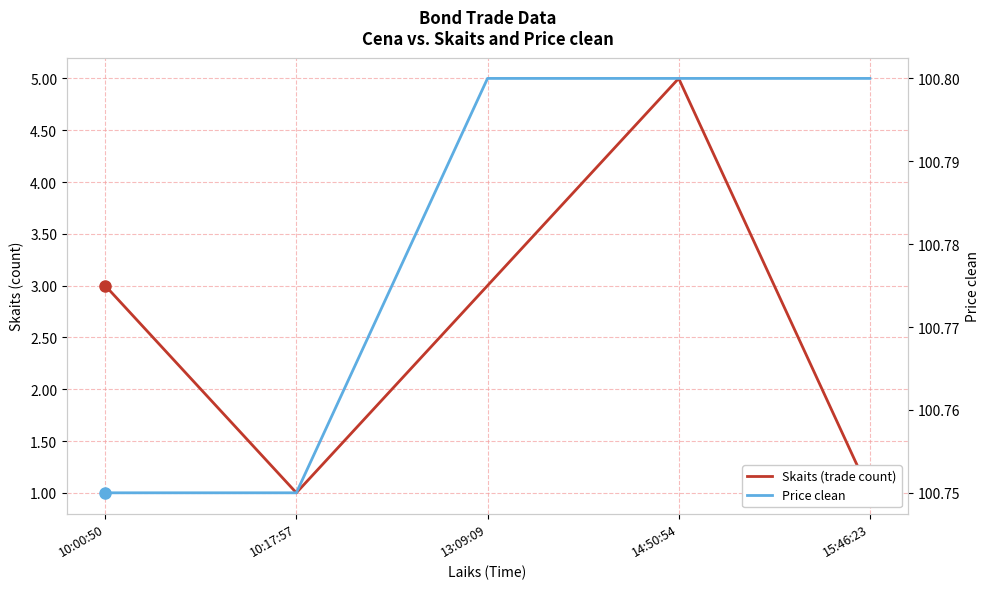

At how many categories does at least one series exceed 88?

5